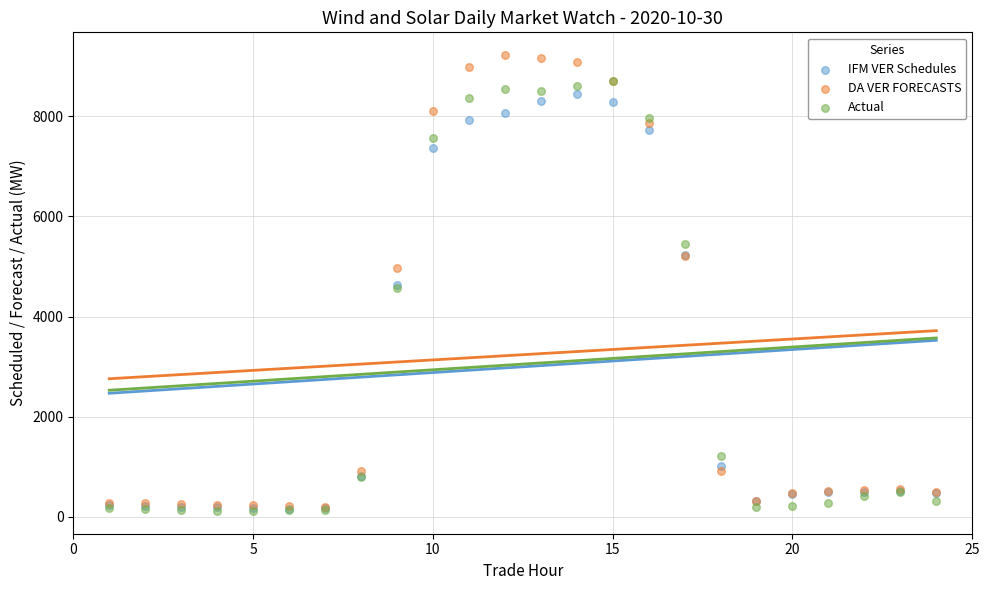

Which series contains the highest Y value?

DA VER FORECASTS